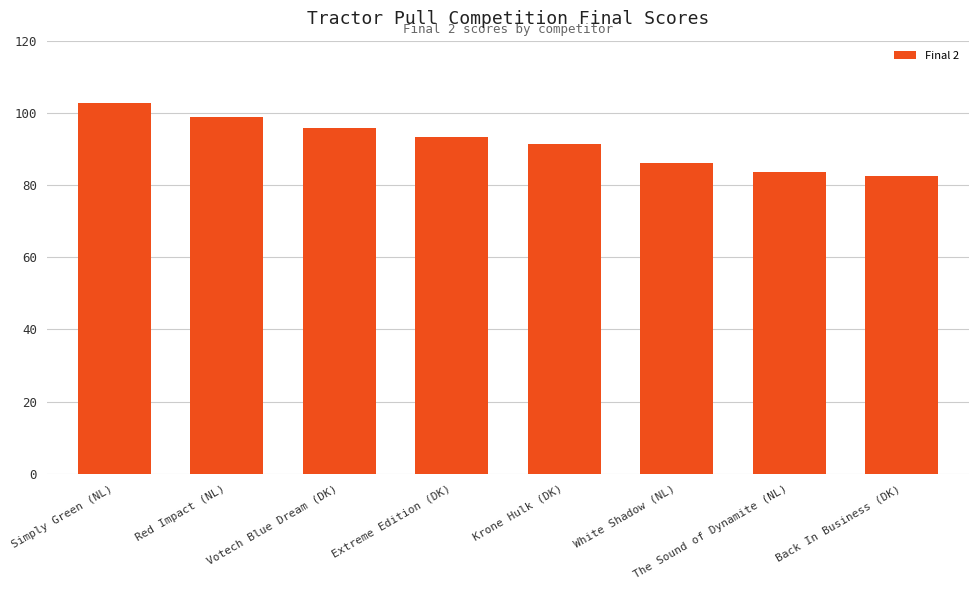

What is the smallest value displayed?

82.5